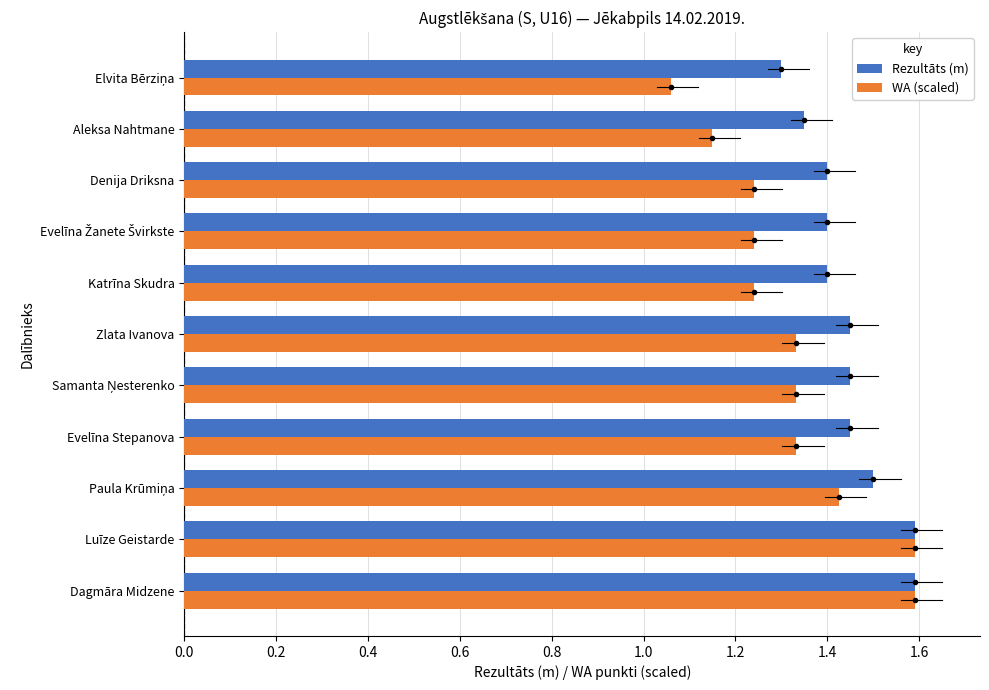

Rank the series by their average value, from highest to lowest.

Rezultāts (m), WA (scaled)